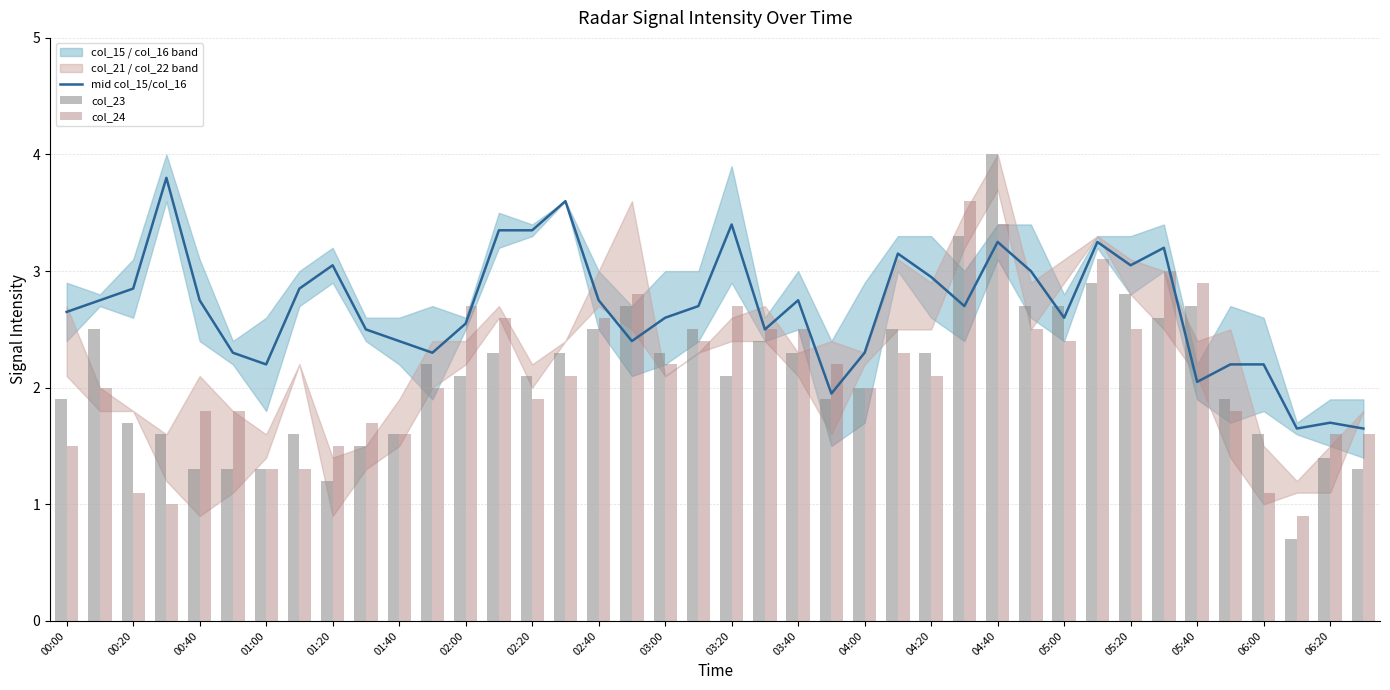

The mid col_15/col_16 series shows 2.8 at 00:40. True or false?

True